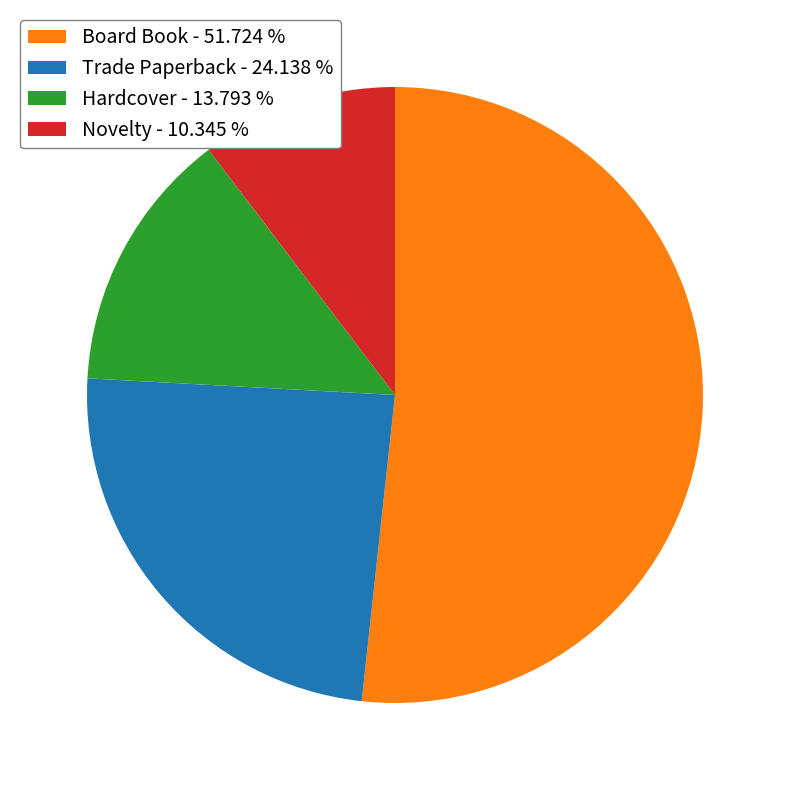

True or false: Hardcover accounts for 8% of the total.

False